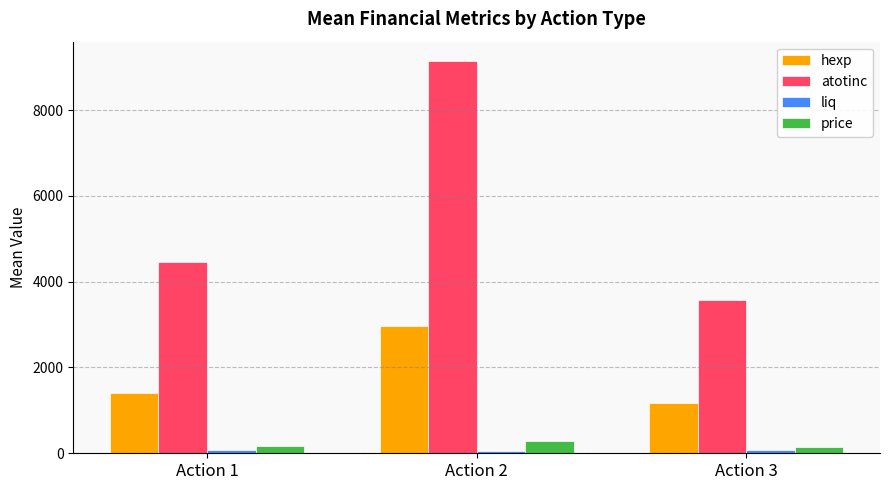

What is the highest value of the price series?

275.0